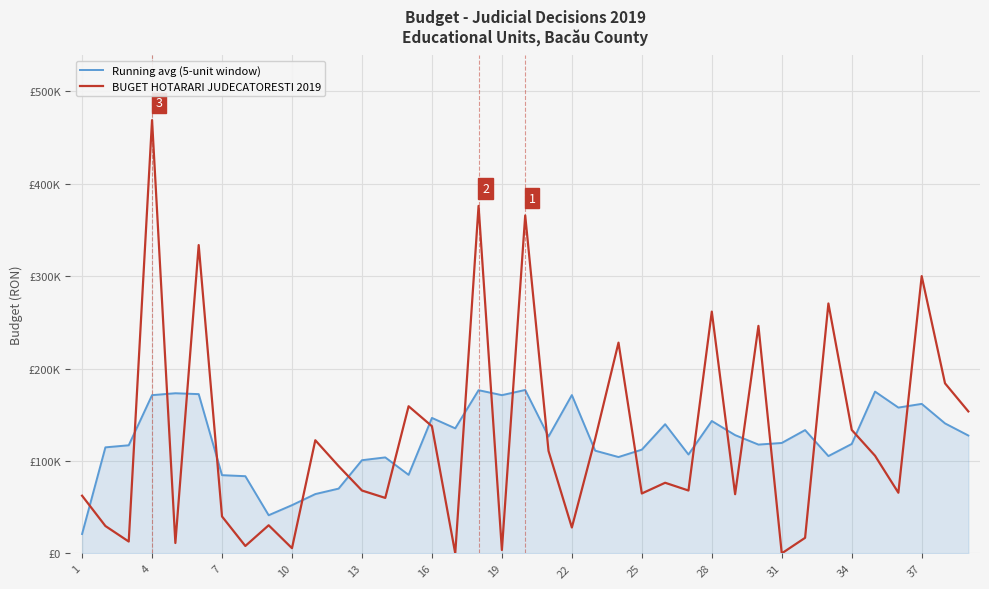

What are all the series names shown in the legend?

Running avg (5-unit window), BUGET HOTARARI JUDECATORESTI 2019